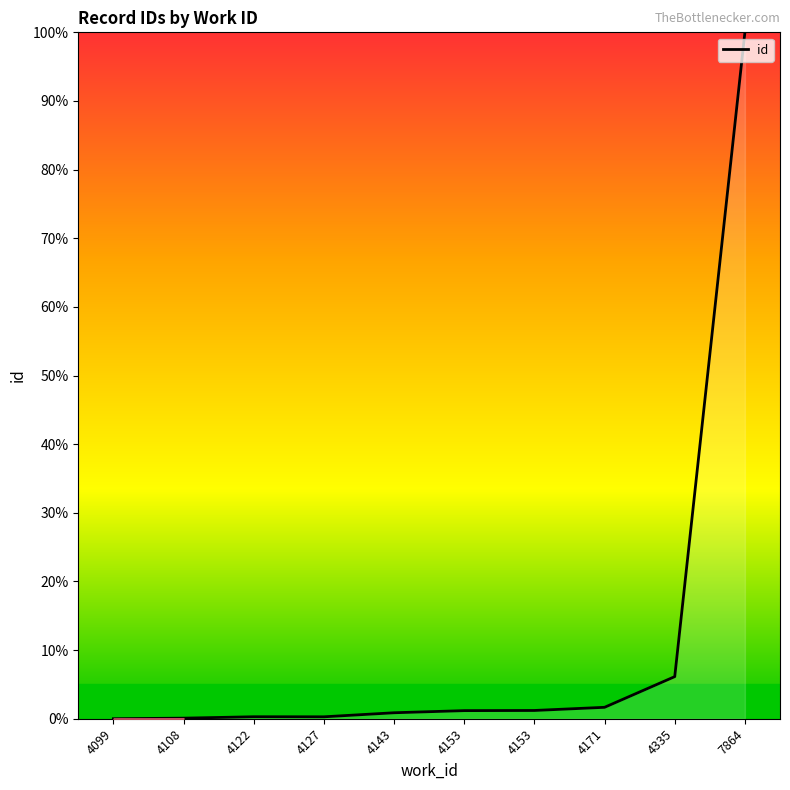

Reading left to right, what are all the values shown in this chart?

0.0	0.1	0.3	0.3	0.9	1.2	1.2	1.7	6.1	100.0